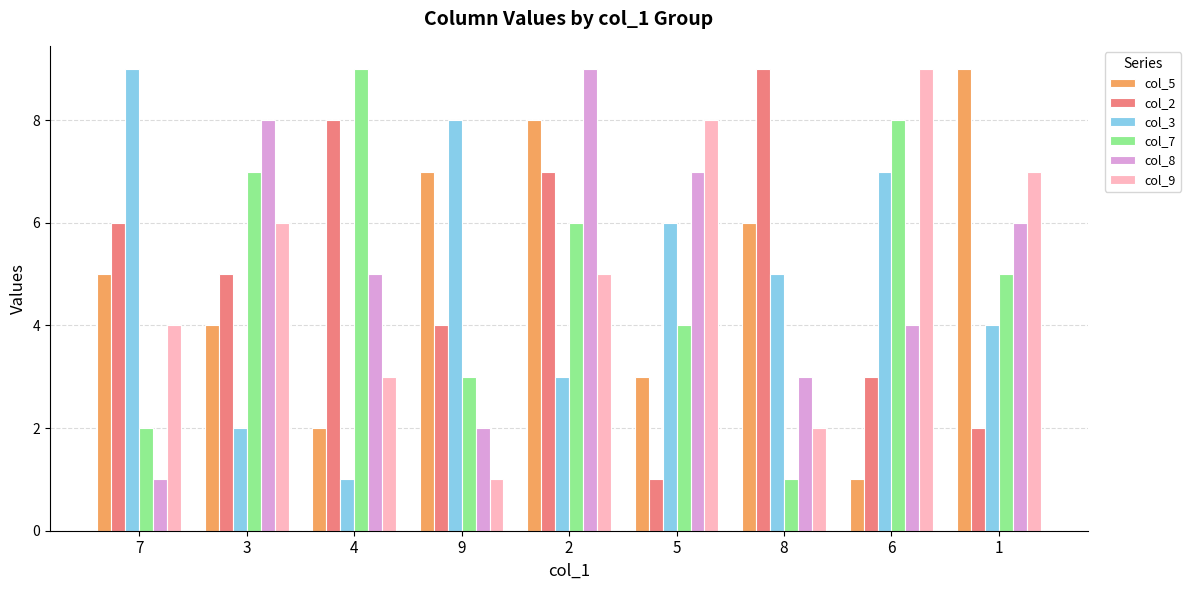

Between 4 and 9, which series saw the biggest shift?

col_3